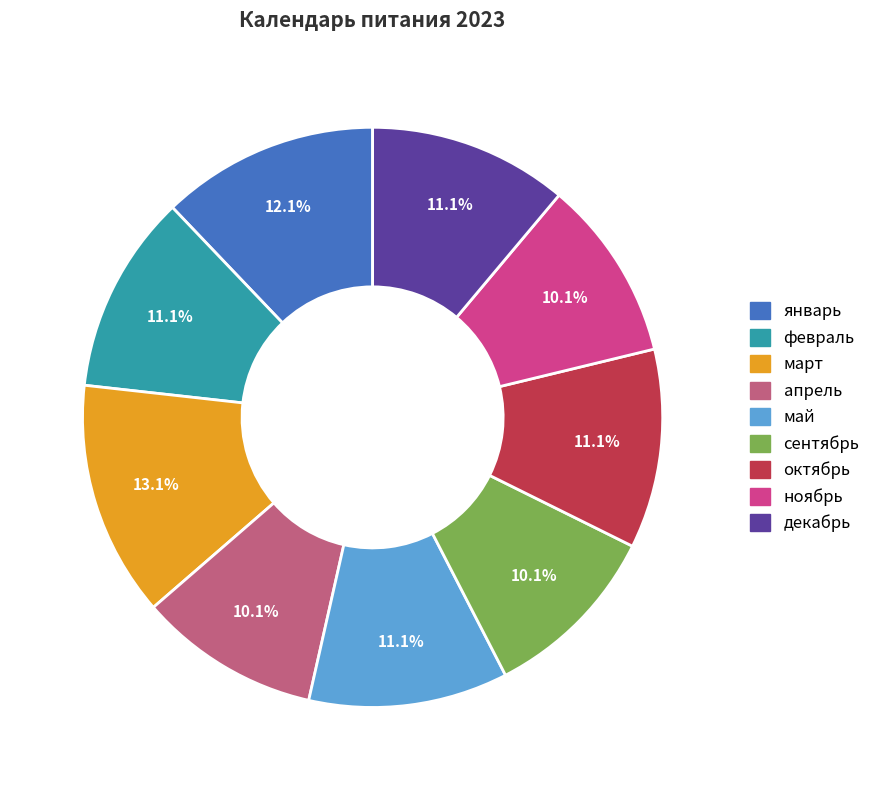

Is it true that октябрь is 6% of the pie?

False